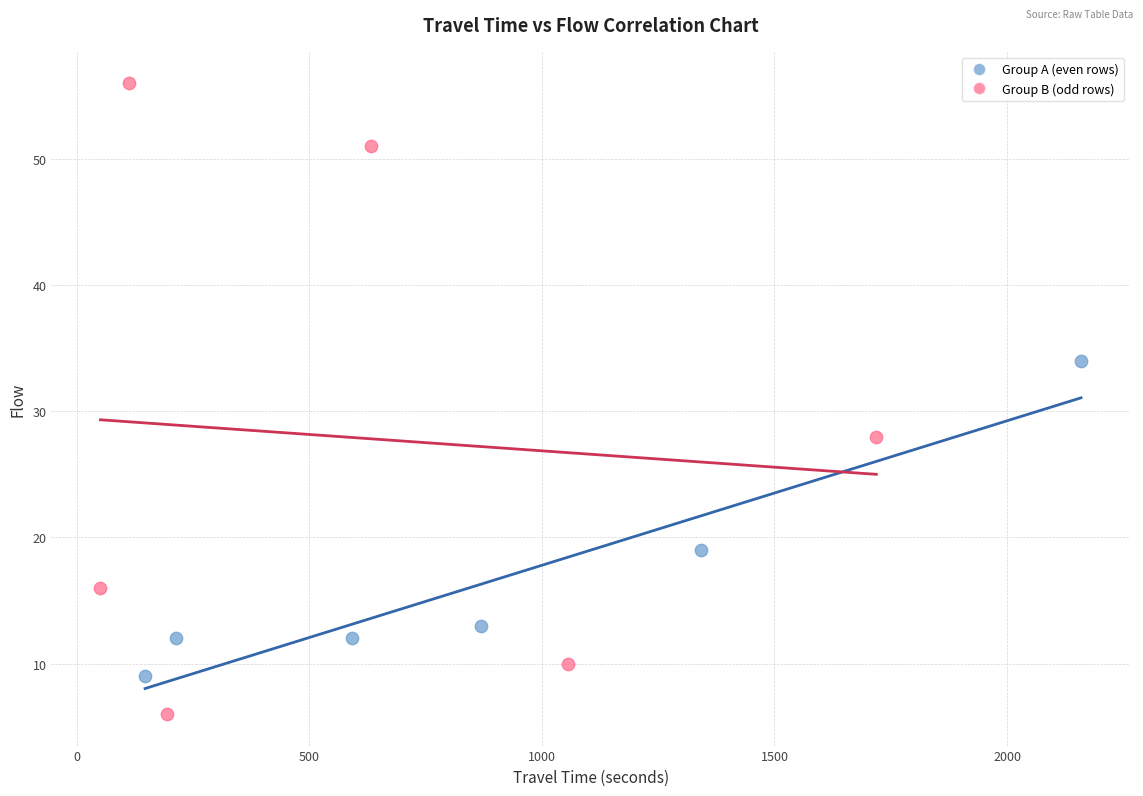

Which series contains the highest Y value?

Group B (odd rows)